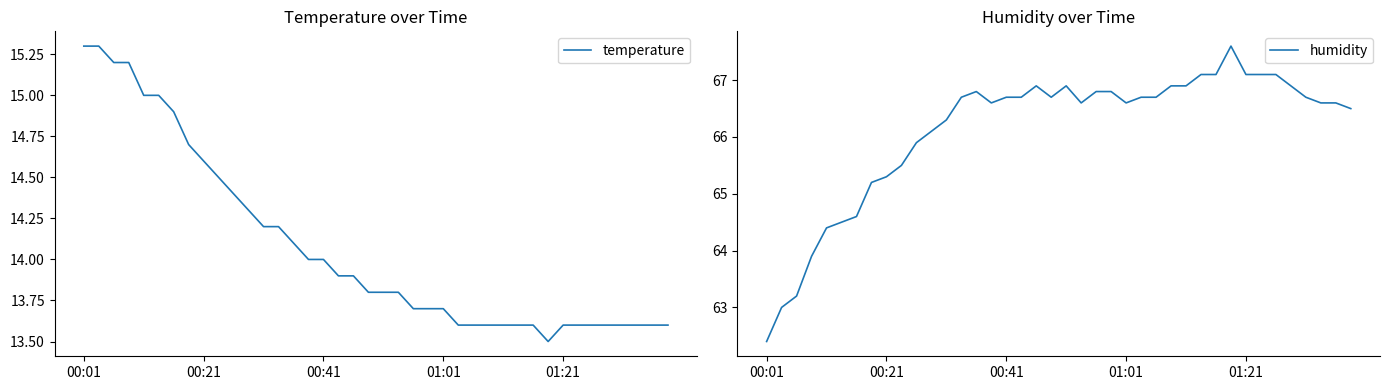

True or false: temperature and humidity intersect in this chart.

False